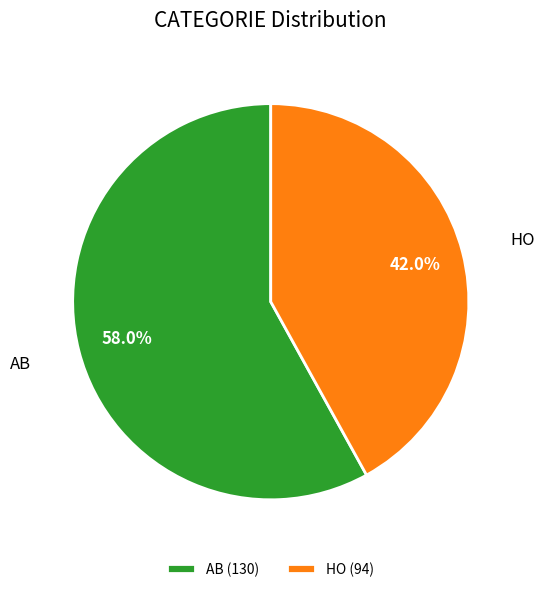

To the nearest percent, what is the difference between the HO and AB slice percentages?

16%